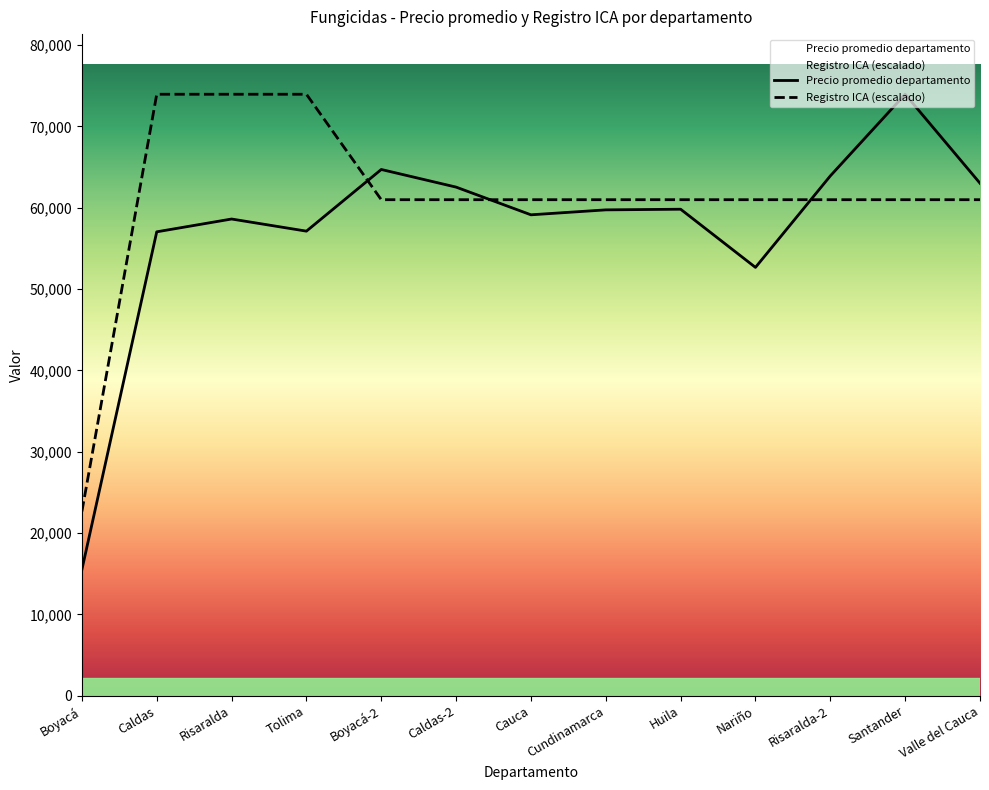

What is the sum of the Registro ICA values at Caldas and Cundinamarca?

134933.4